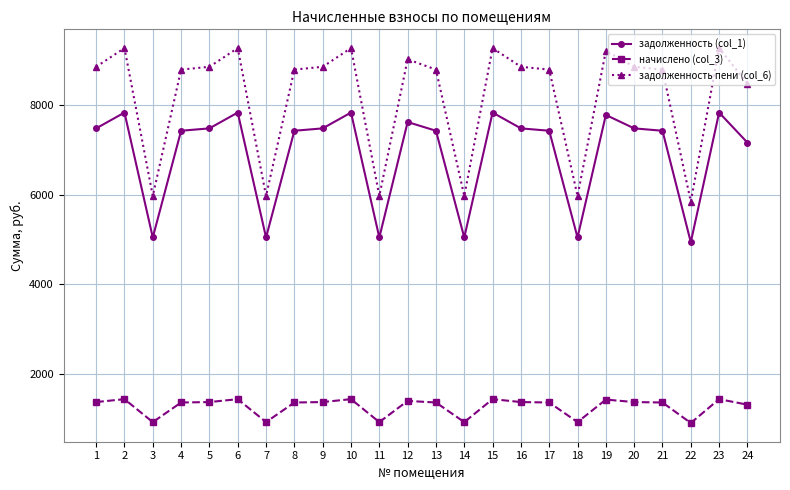

True or false: начислено (col_3) has more than 2 interior local peaks.

True